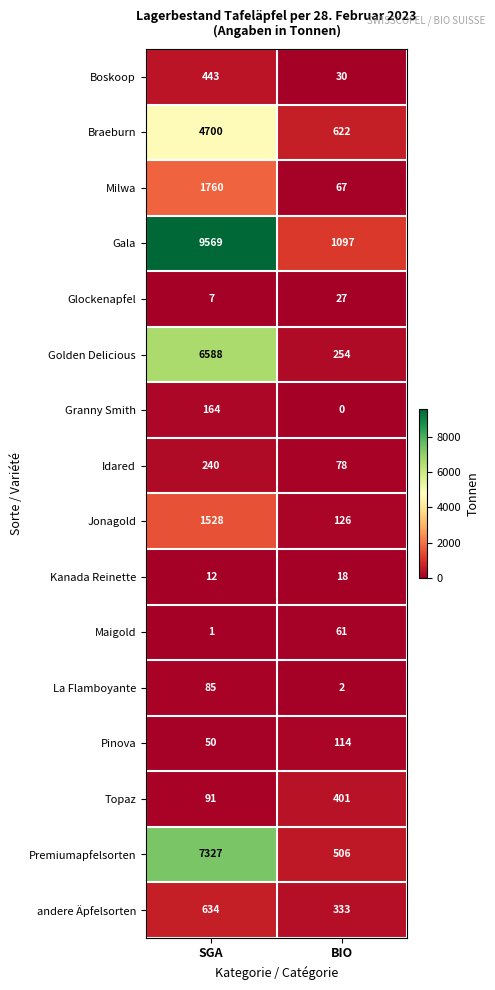

Which series changed the most between SGA and BIO?

Gala